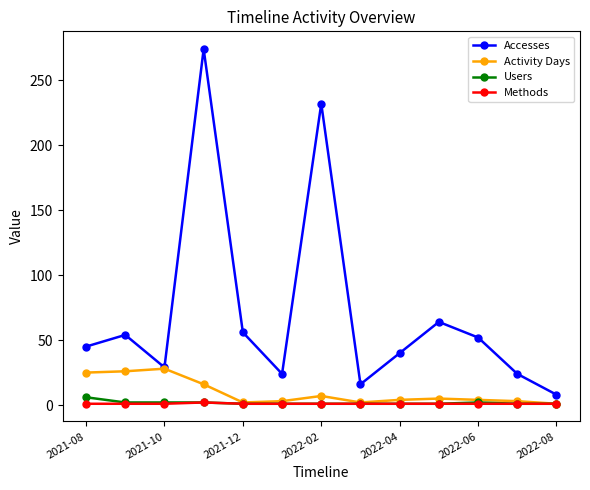

Rank the series by their maximum value, from highest to lowest.

Accesses, Activity Days, Users, Methods